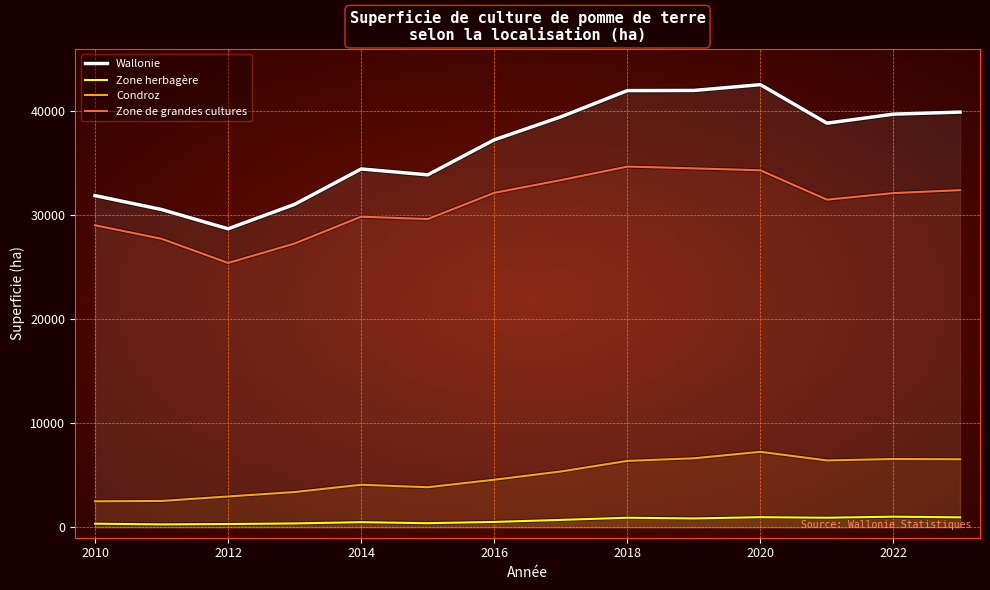

What is the total value across all series at 2010?

63766